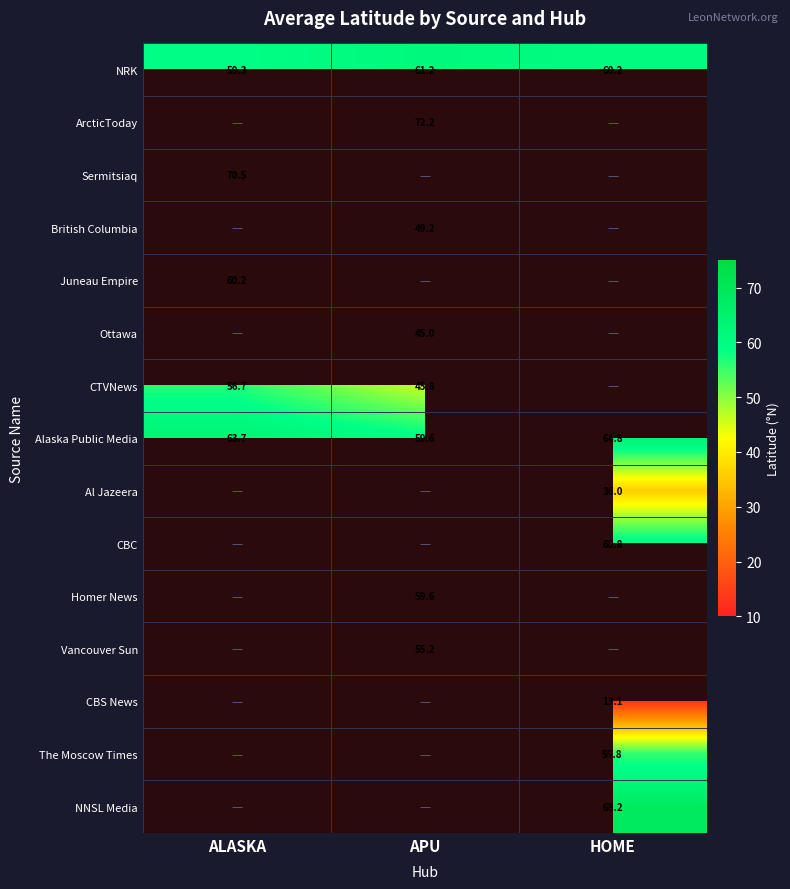

Where does the NRK series first go above 60?

APU